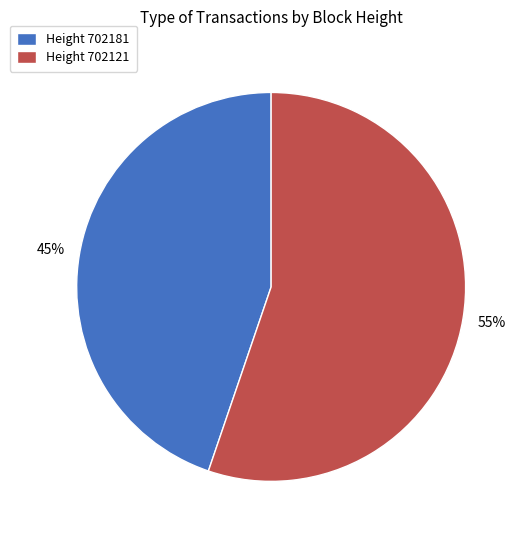

What percentage is the Height 702121 slice, to the nearest percent?

55%